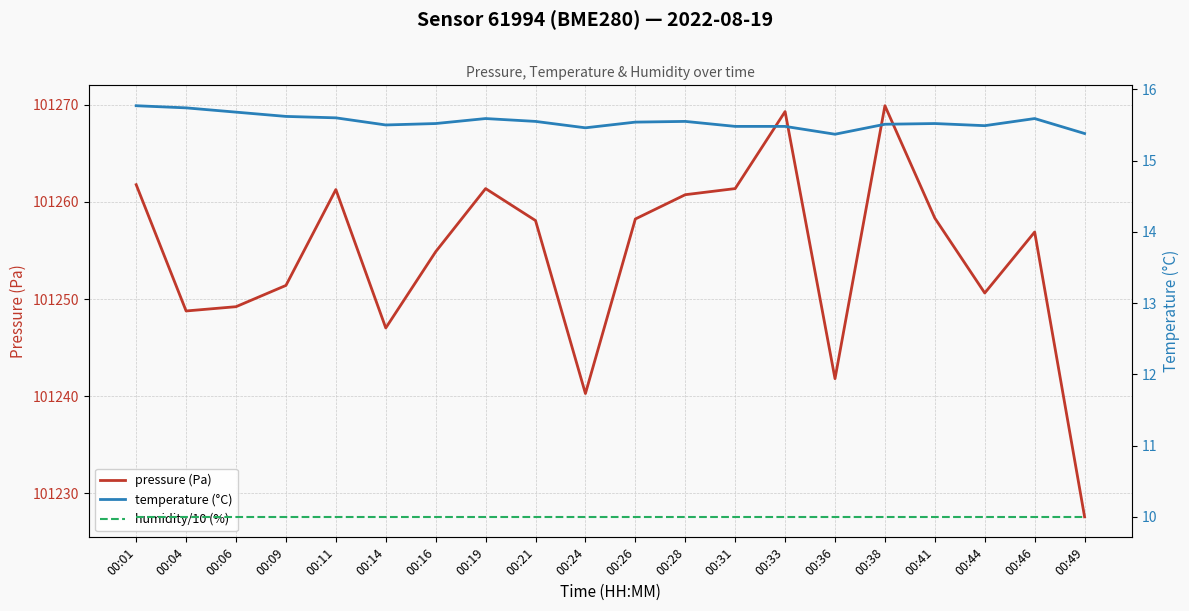

True or false: humidity/10 (%) and pressure (Pa) cross at least once.

False